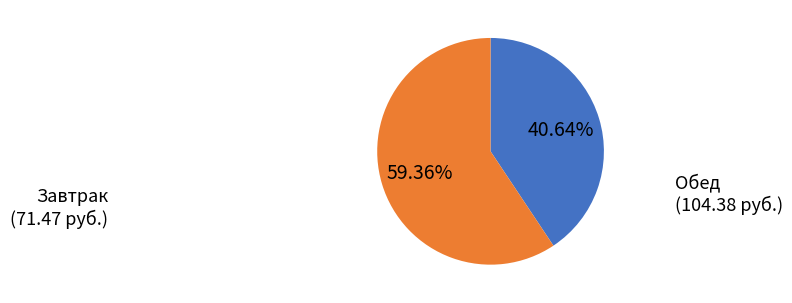

What is the ratio of the value at Обед to the value at Завтрак?

1.5